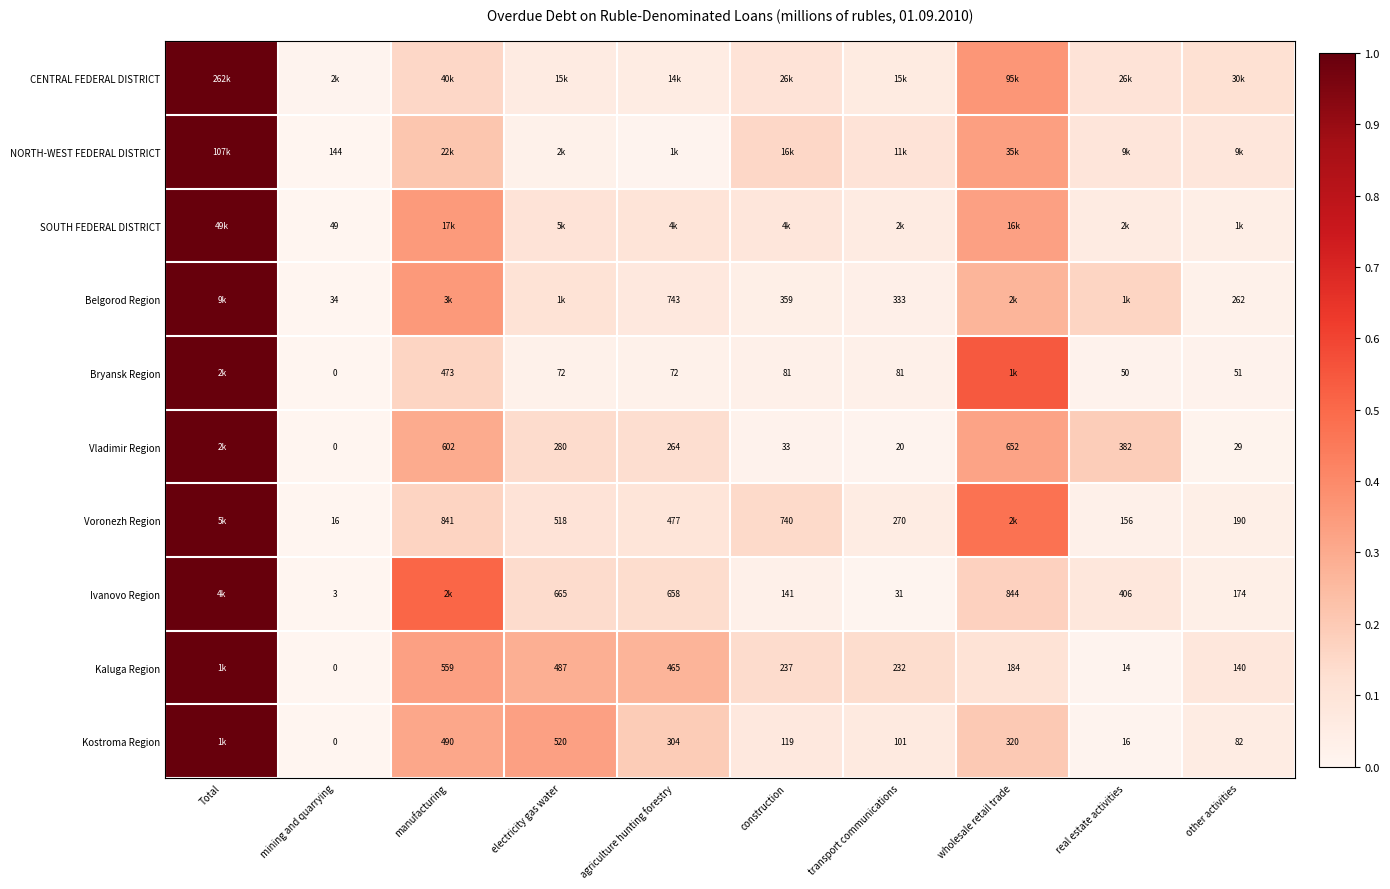

At which label does Belgorod Region reach its peak?

Total